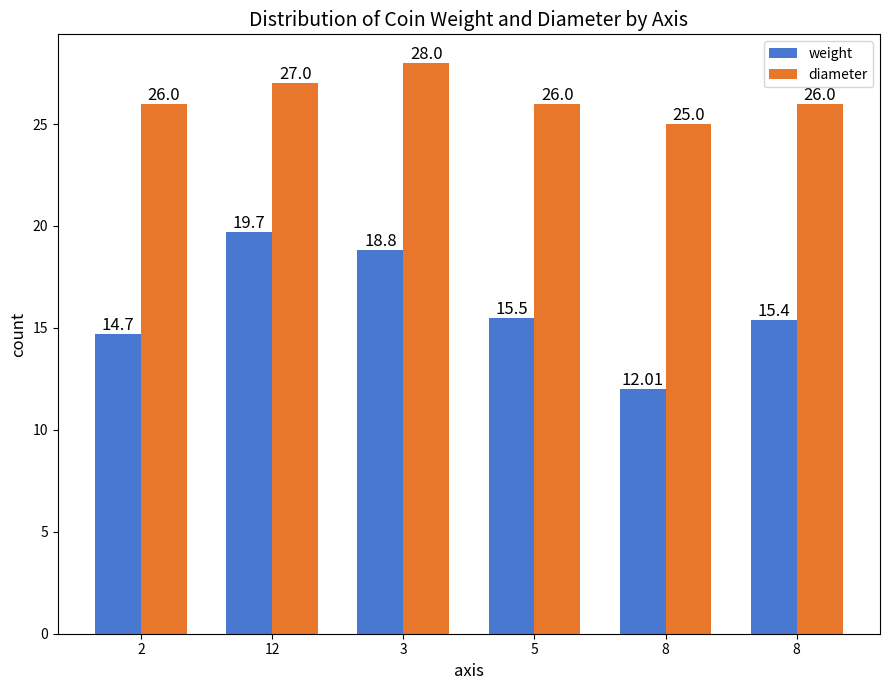

Where does the diameter series first go above 26?

12